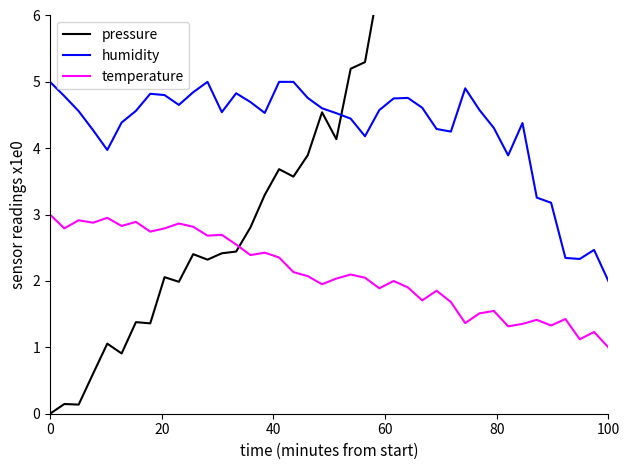

True or false: temperature has more than 0 points higher than both neighbors.

True